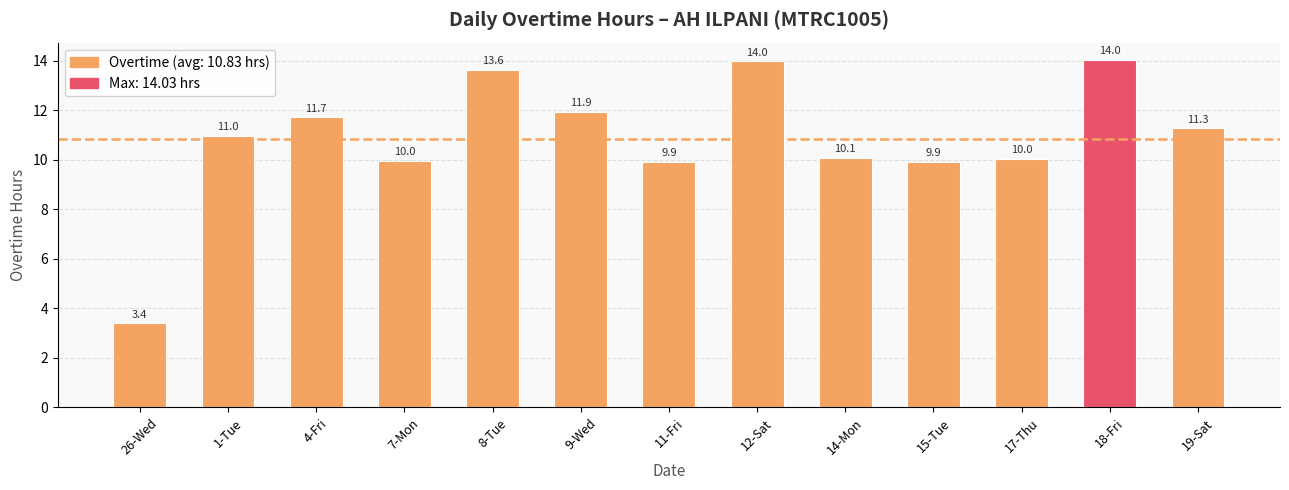

Are the bars horizontal?

No